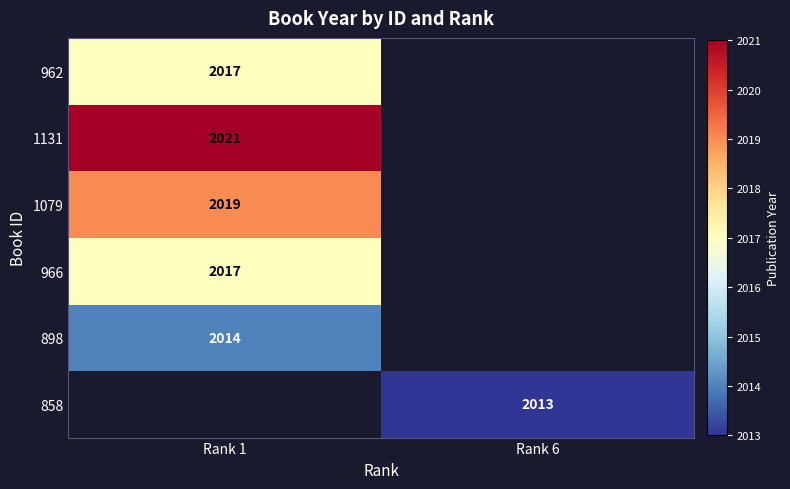

Is the value of 898 at Rank 1 greater than the value of 1131 at Rank 1?

No